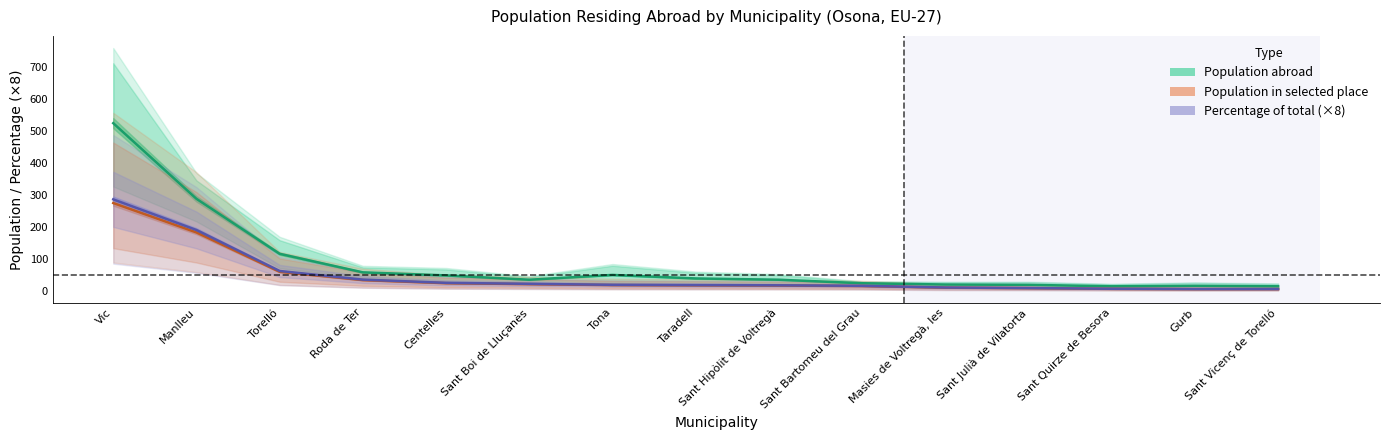

Rank the series at Roda de Ter from lowest to highest value.

Population in selected place, Percentage of total, Population abroad